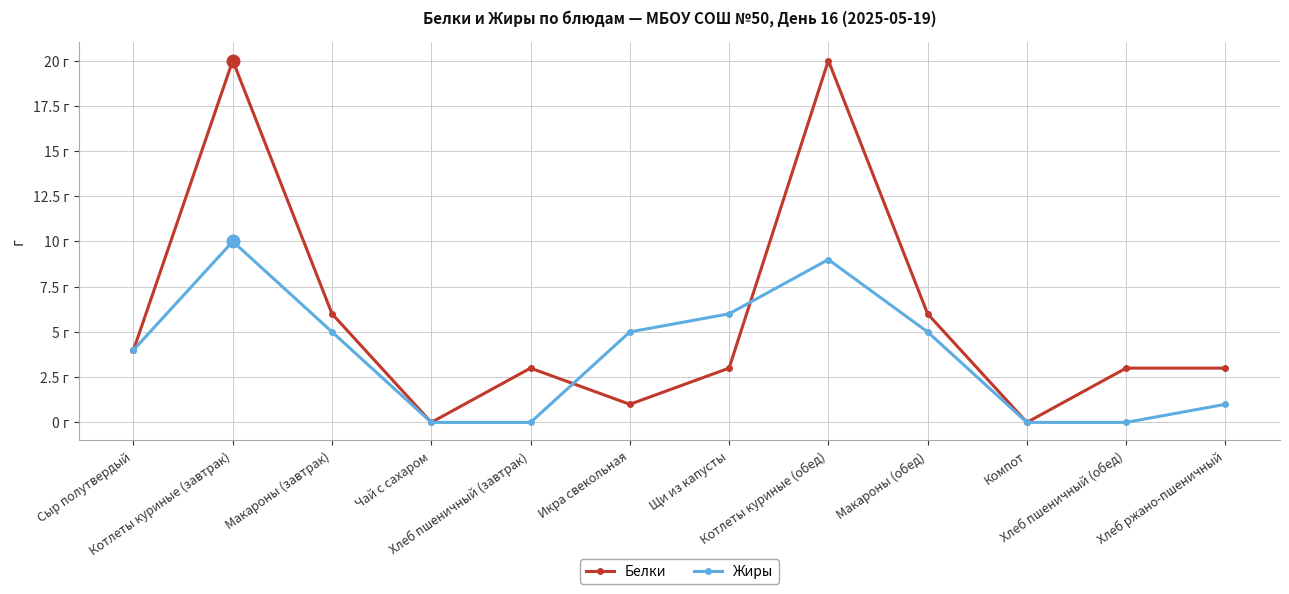

How many times do Белки and Жиры cross each other?

2